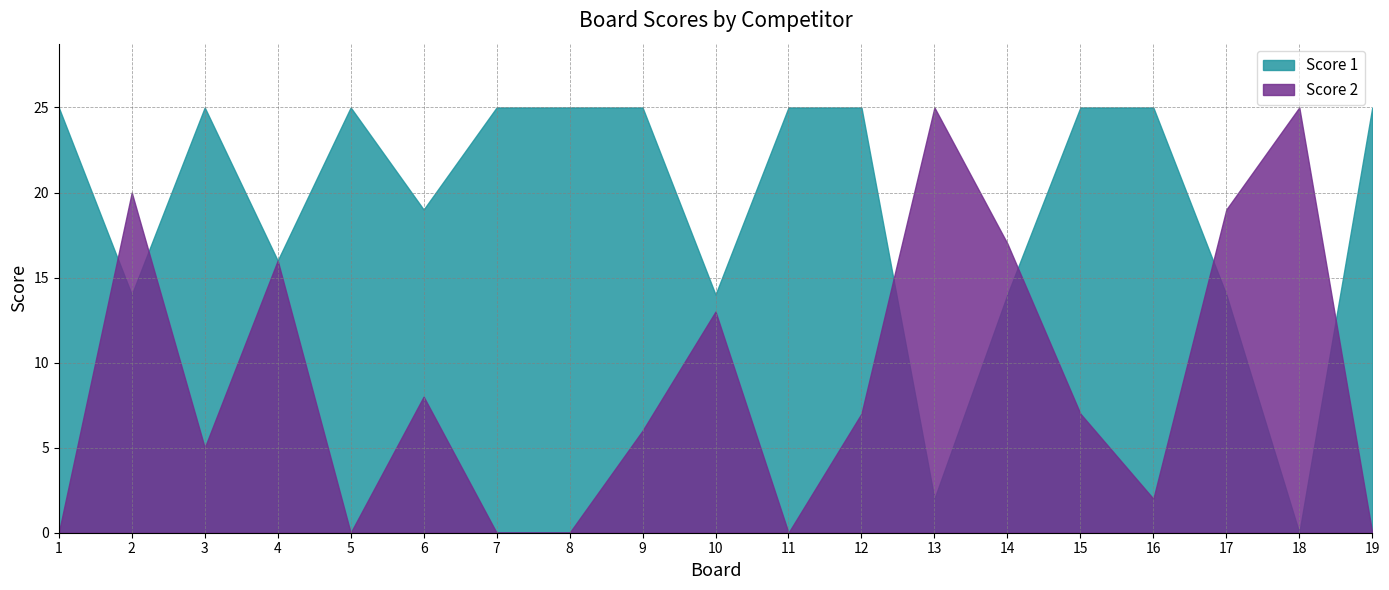

How many lines are shown in the chart?

2